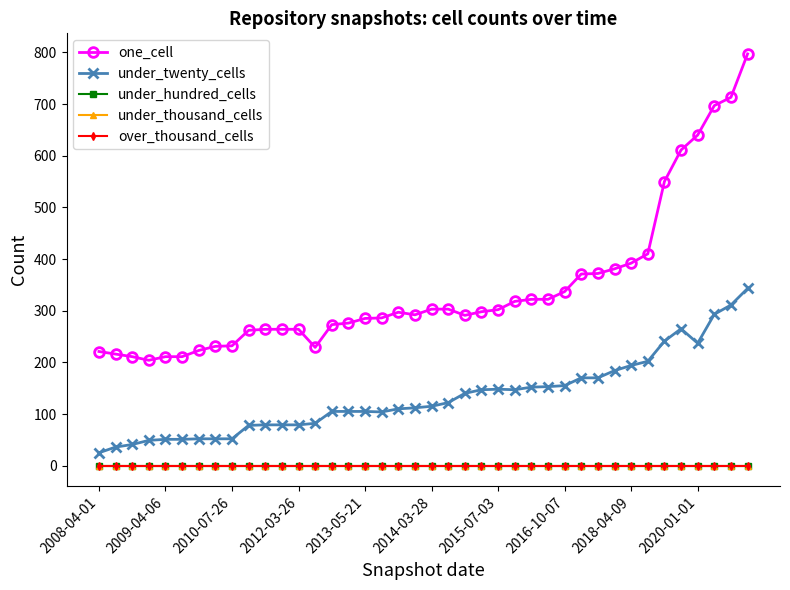

Where is under_hundred_cells nearest to the value 0?

2008-04-01